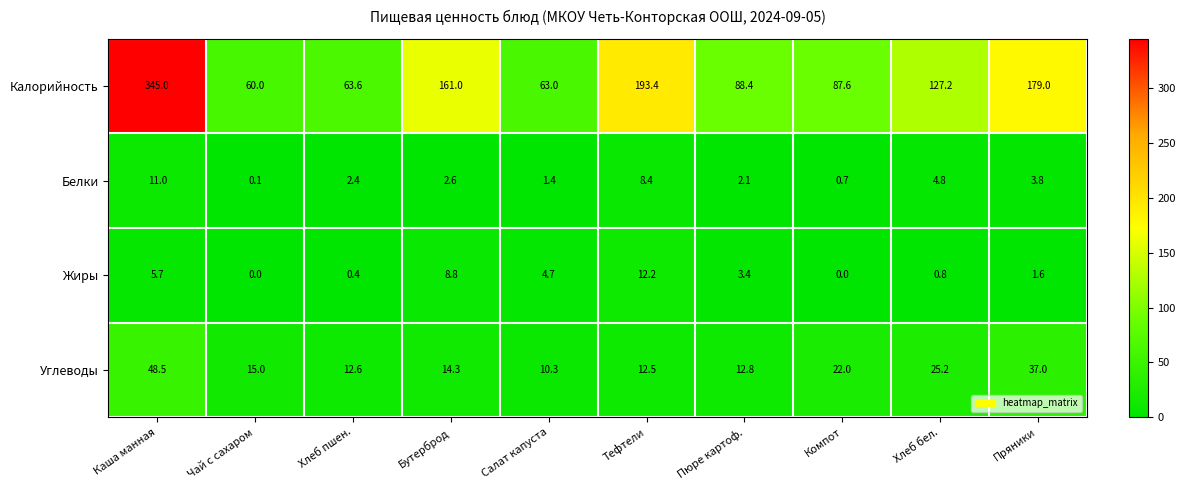

What is the difference between the highest and lowest values at Пряники?

177.4